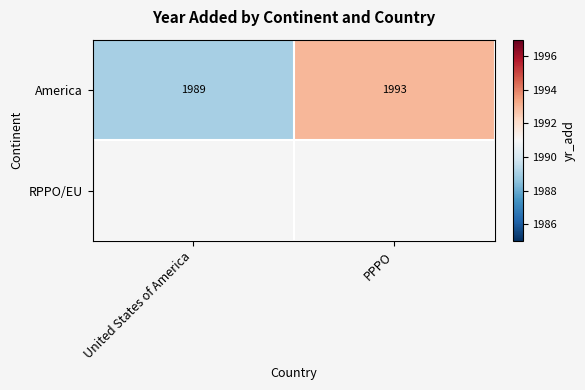

What is the average value of the America series?

1991